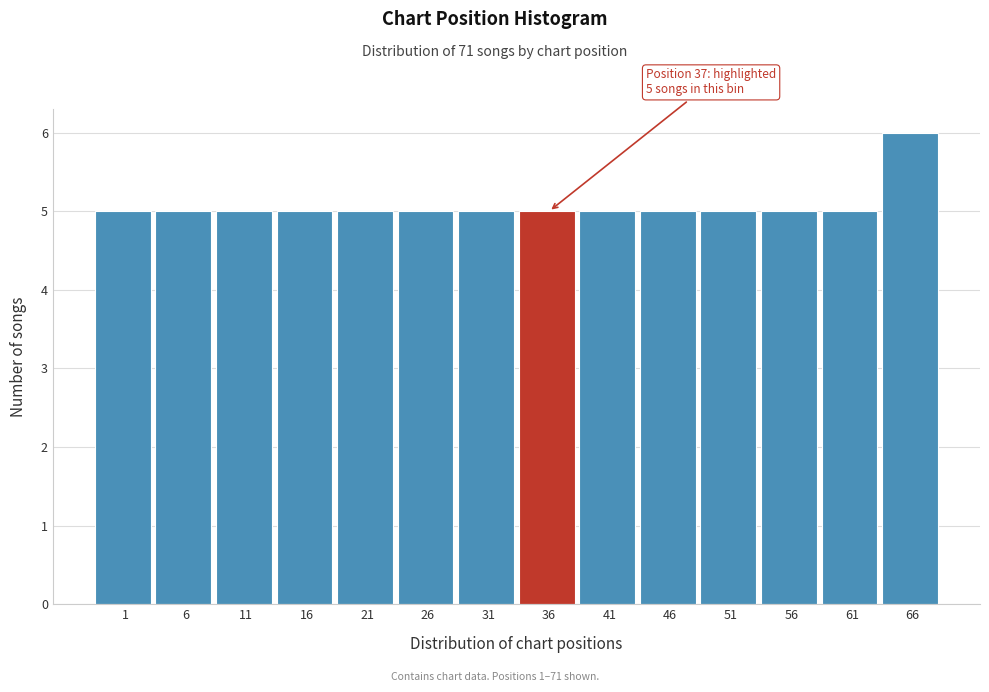

Reading left to right, what are all the values shown in this chart?

1=5	6=5	11=5	16=5	21=5	26=5	31=5	36=5	41=5	46=5	51=5	56=5	61=5	66=6